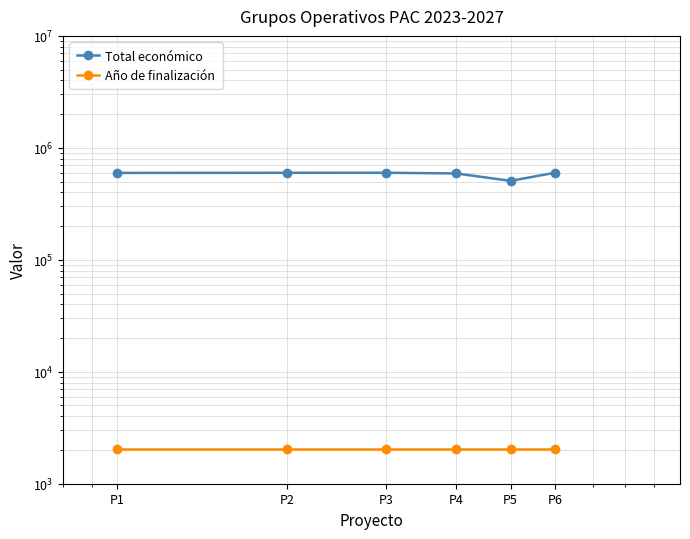

List the labels in order of Total económico value, smallest first.

P5, P4, P1, P2, P3, P6